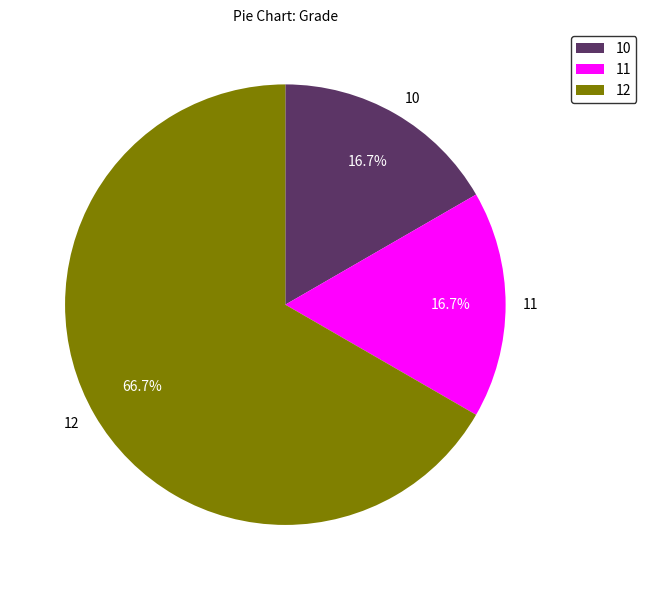

What portion of the pie excludes 11?

83.3%